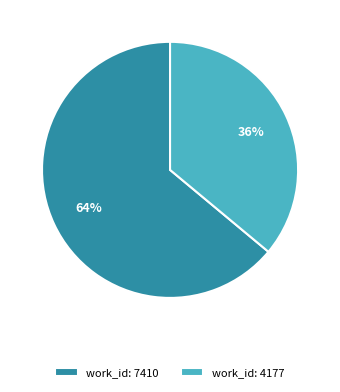

To the nearest percent, what is the average slice percentage?

50%